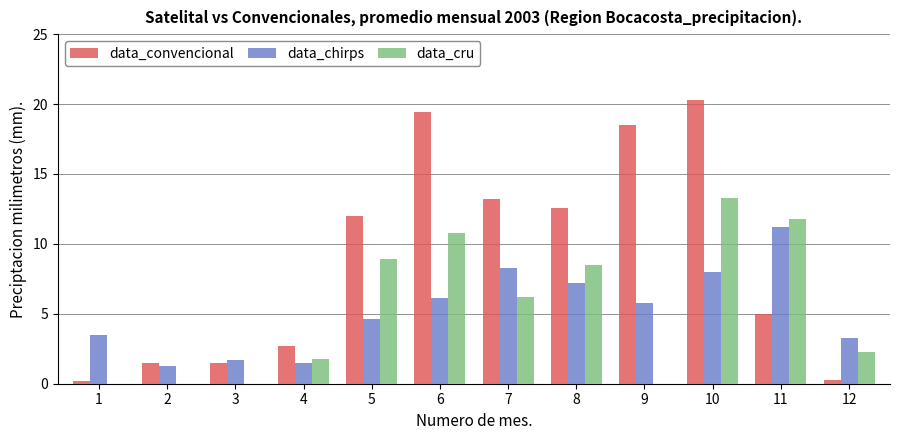

What is the sum of all data_convencional values?

107.2